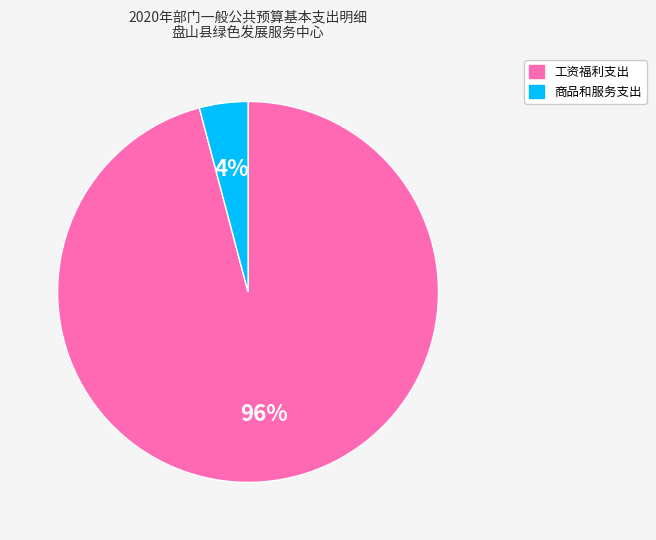

To the nearest percent, what is the combined percentage of 工资福利支出 and 商品和服务支出?

100%